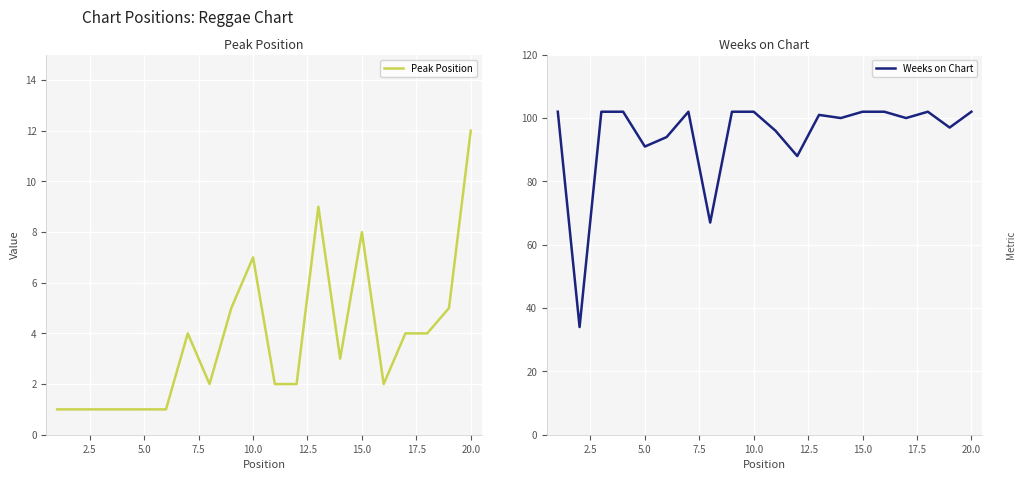

What is the lowest value of the Weeks on Chart series?

34